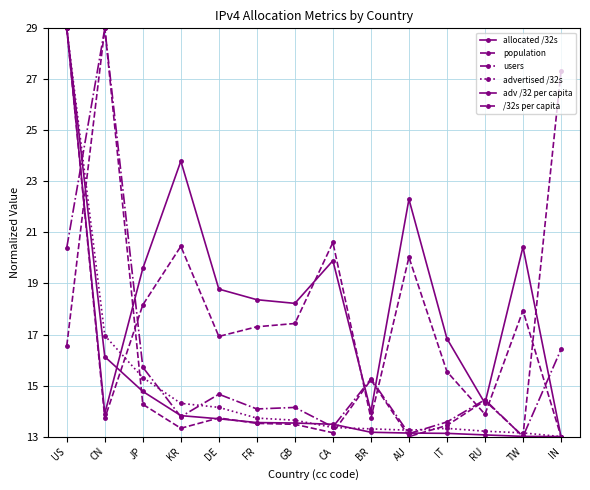

Does the chart have visible grid lines?

Yes